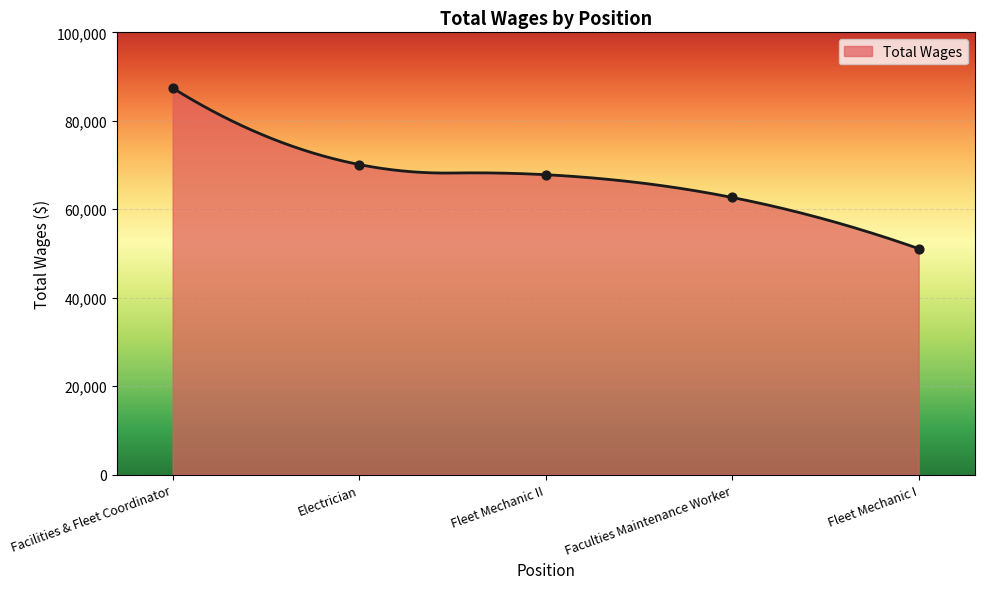

What is the change in value from Facilities & Fleet Coordinator to Electrician?

-17295